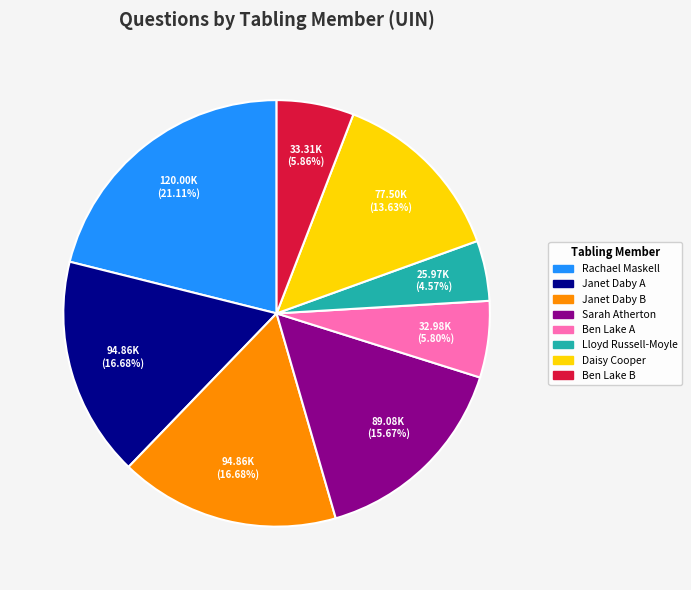

Is there any slice that represents more than half of the pie?

No